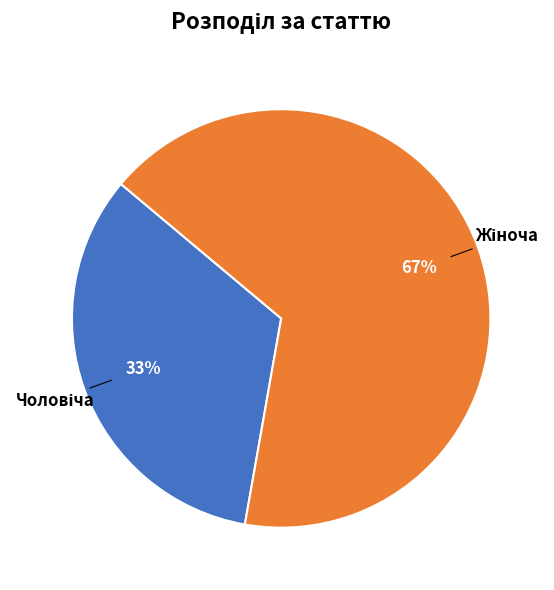

Does any single category account for the majority?

Yes